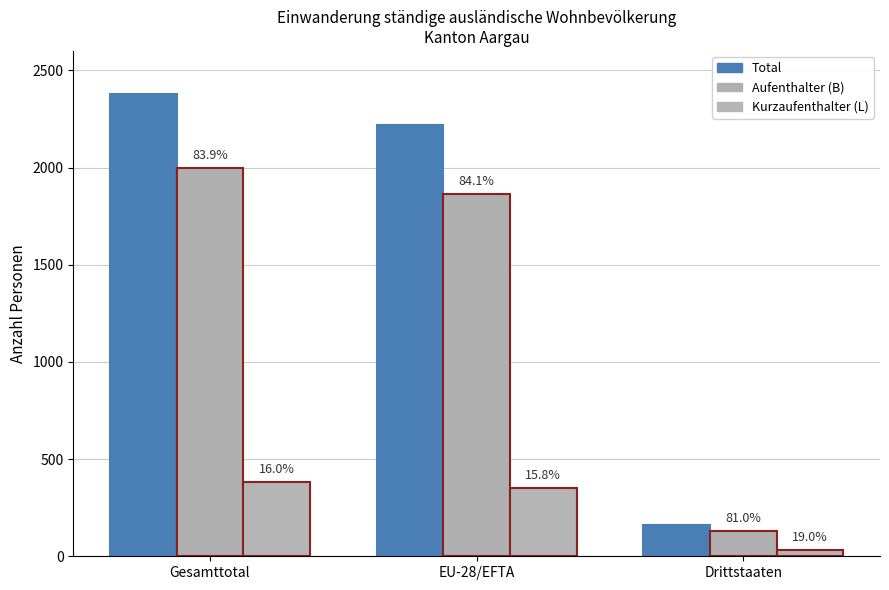

Reading right to left, list all the values displayed in this chart.

Total: Drittstaaten=163	EU-28/EFTA=2217	Gesamttotal=2380
Aufenthalter (B): Drittstaaten=132	EU-28/EFTA=1865	Gesamttotal=1997
Kurzaufenthalter (L): Drittstaaten=31	EU-28/EFTA=350	Gesamttotal=381